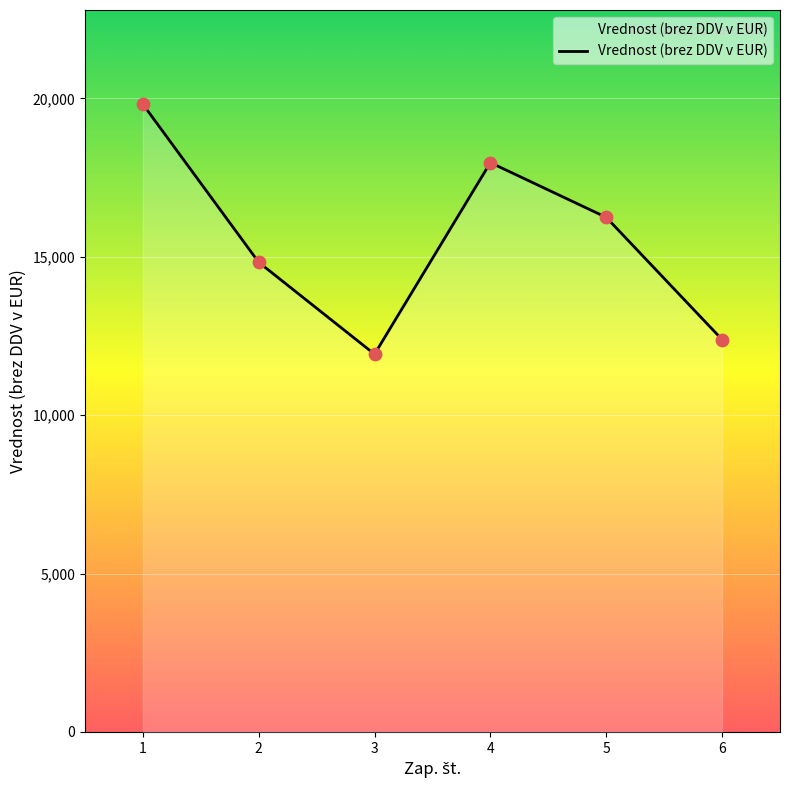

Approximately how many times larger is the value at 4 compared to 5?

1.1